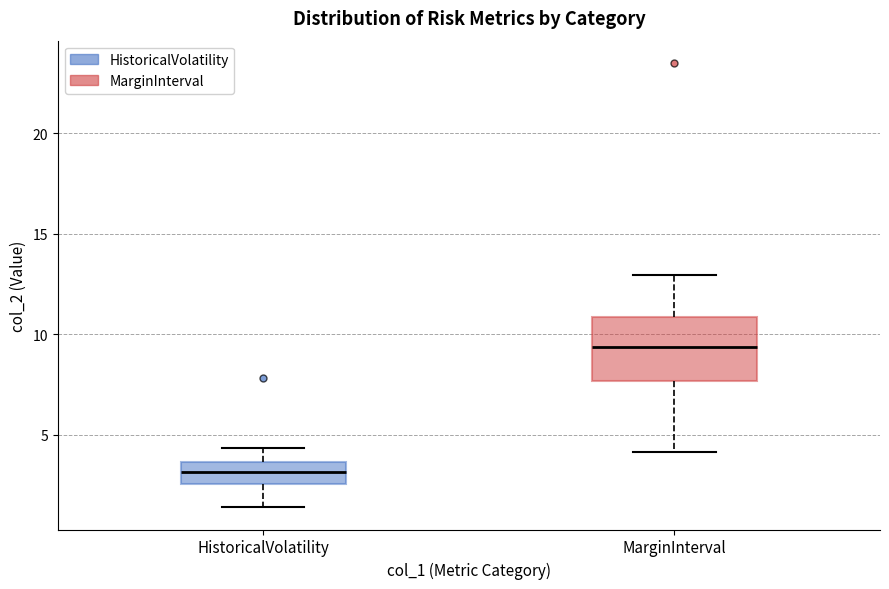

Where does the median line of the box for MarginInterval sit on the y-axis? The values are not printed on the chart, so give them approximately, as read against the axis.

9.5